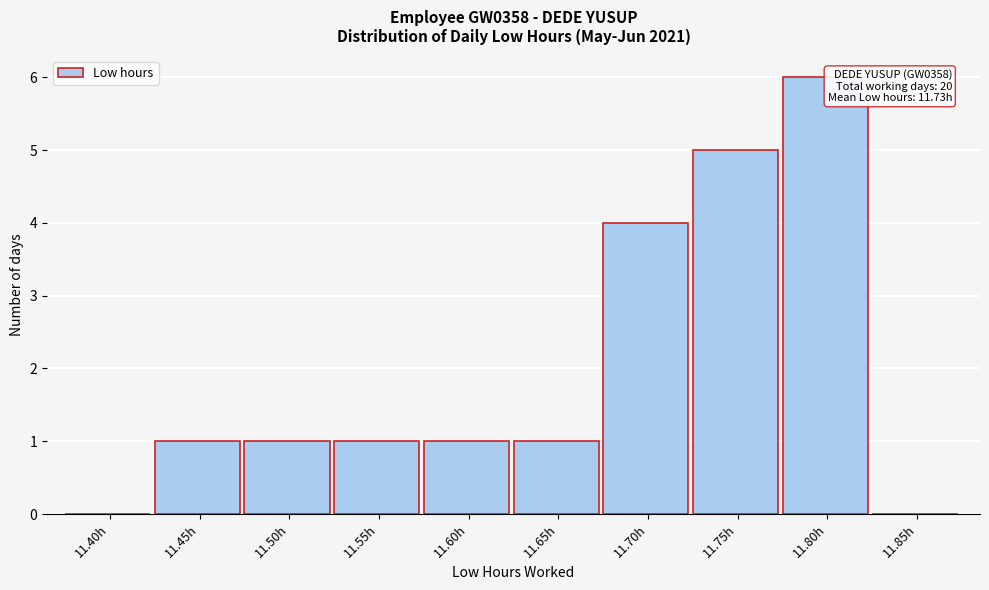

Reading left to right, list all the values displayed in this chart.

11.40h=0	11.45h=1	11.50h=1	11.55h=1	11.60h=1	11.65h=1	11.70h=4	11.75h=5	11.80h=6	11.85h=0